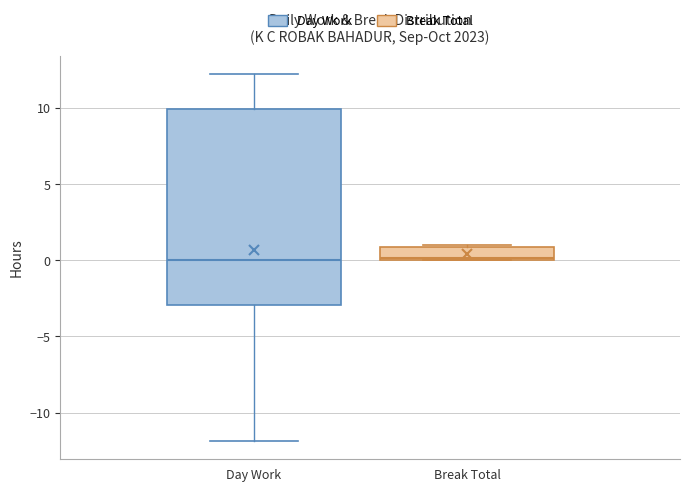

Where is the upper edge of the box for Day Work on the y-axis? The values are not printed on the chart, so give them approximately, as read against the axis.

10